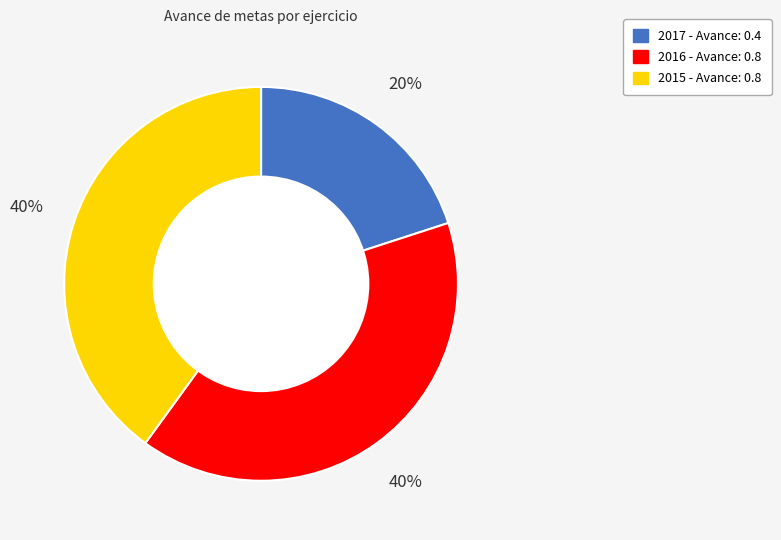

How many segments does this pie chart have?

3